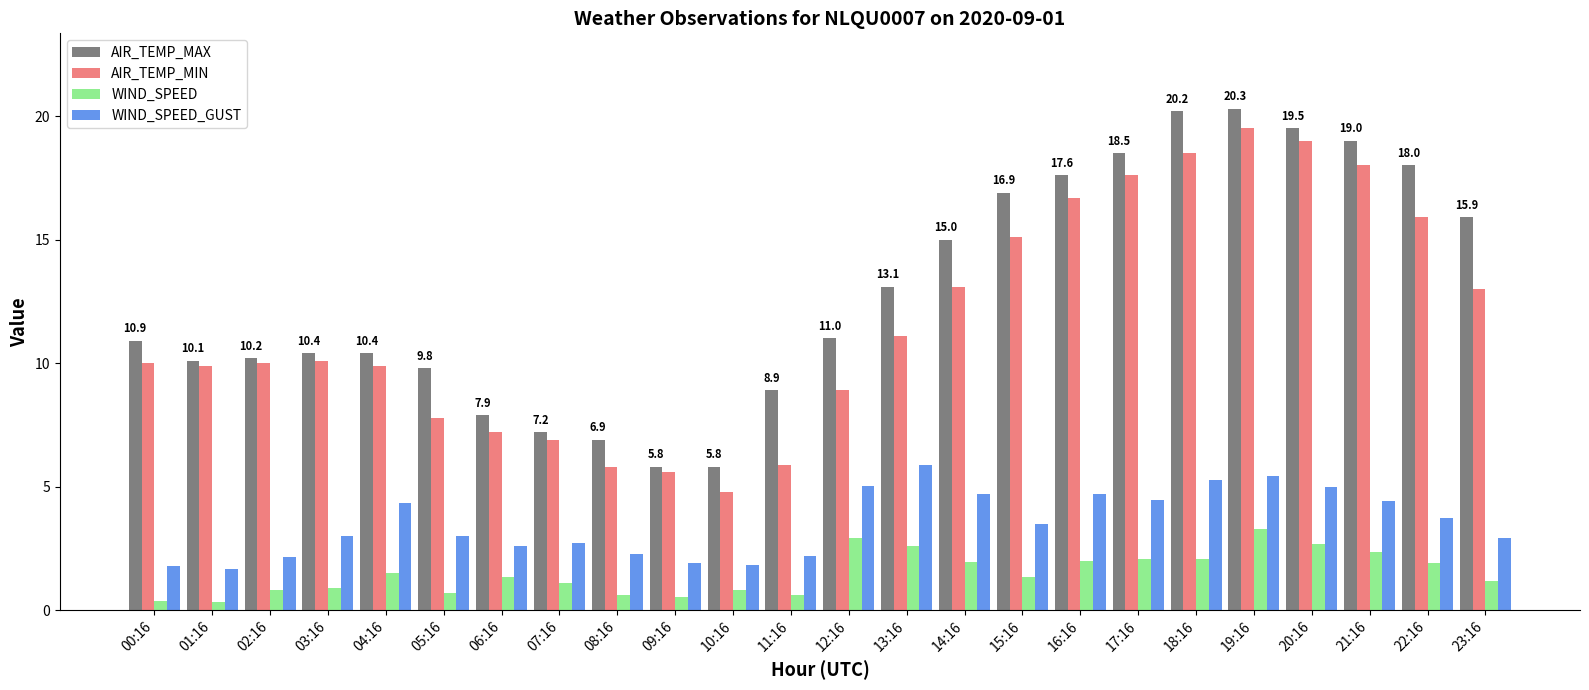

Read the AIR_TEMP_MIN value at 06:16.

7.2